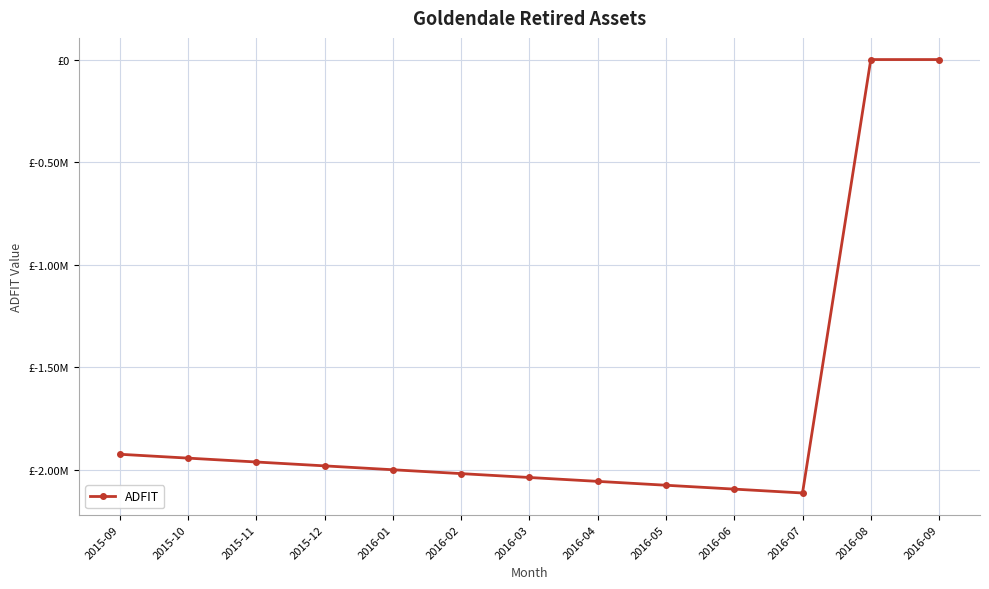

The chart shows a value of -3396542.1 at 2015-09. True or false?

False